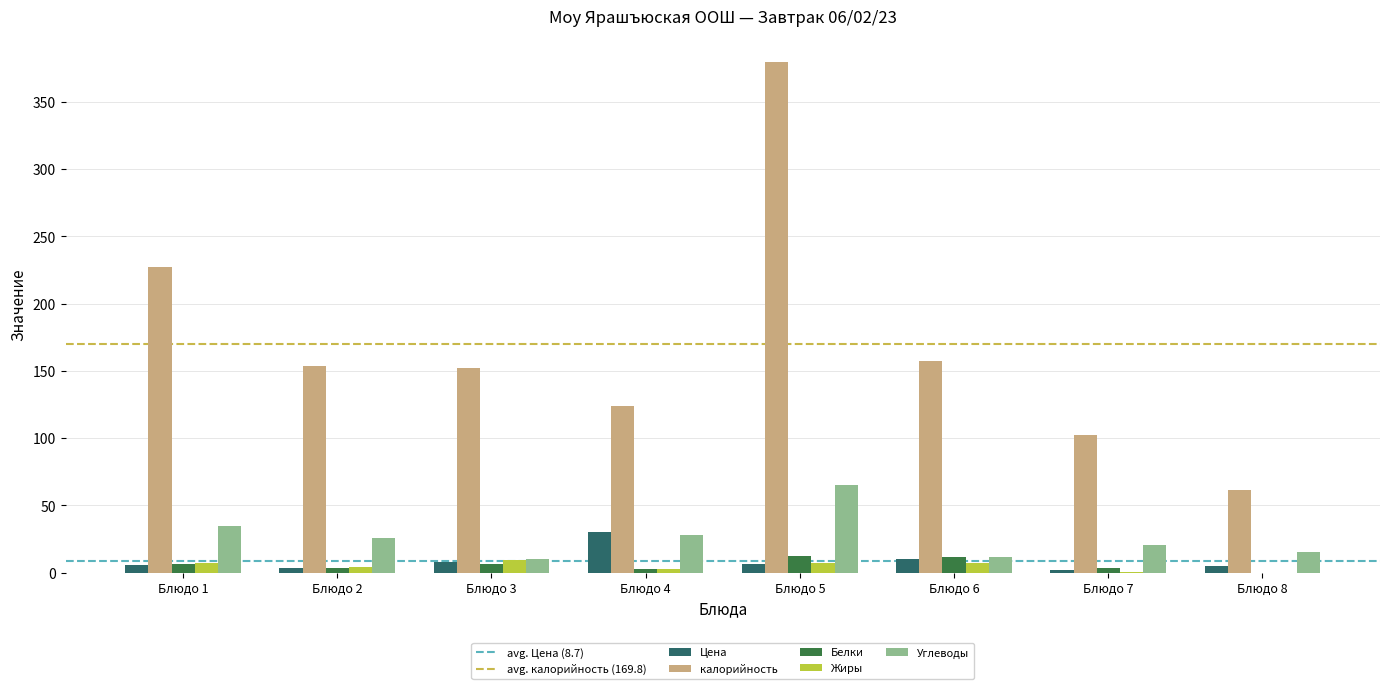

Which series has the largest total across all categories?

калорийность